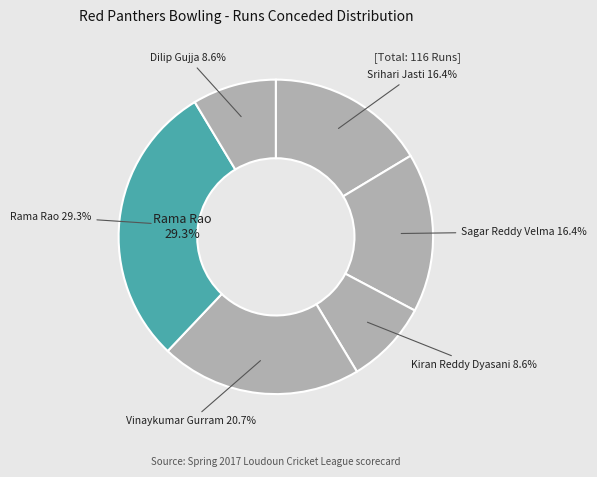

To the nearest percent, what percentage of the pie is Vinaykumar Gurram?

21%